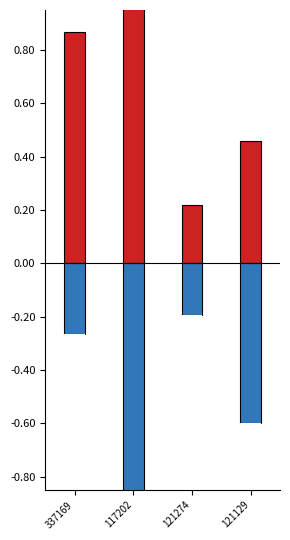

What is the greatest value displayed?

1.0